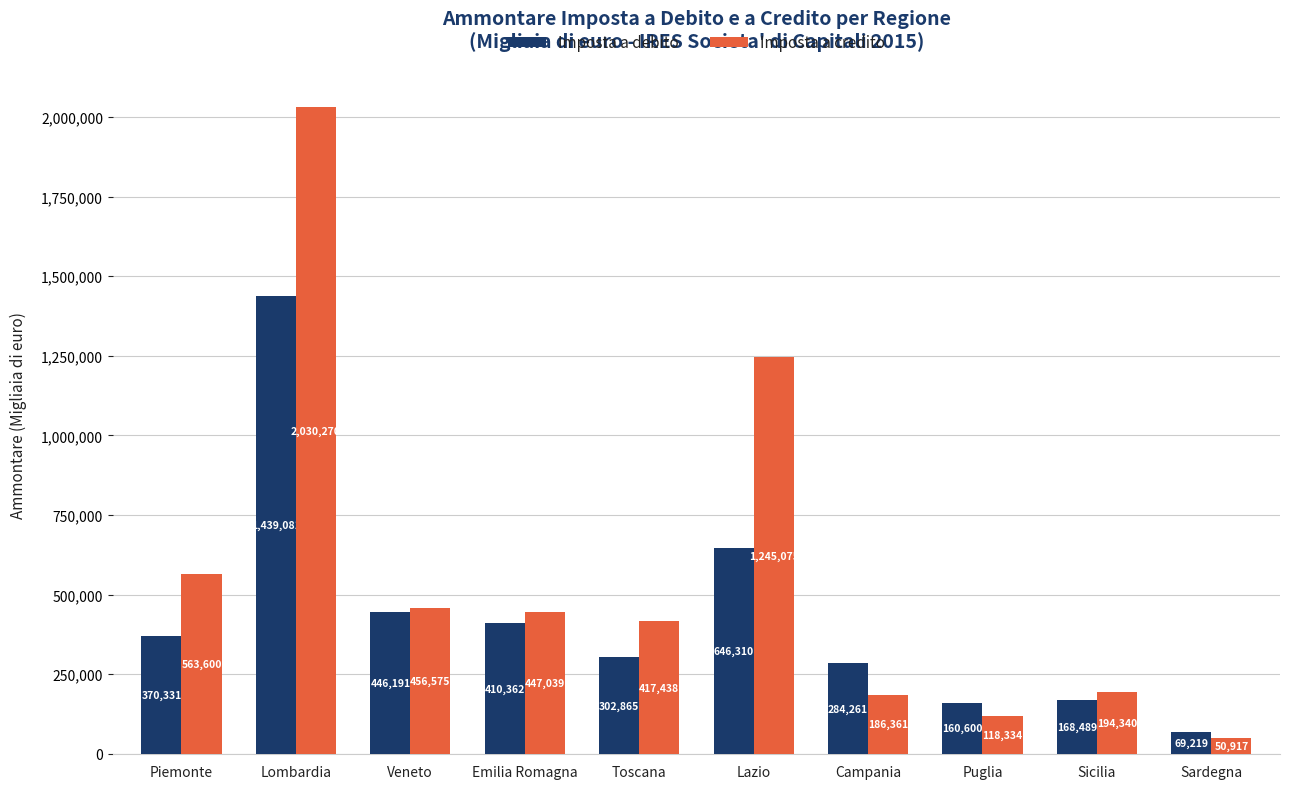

What position from the left is Emilia Romagna?

4